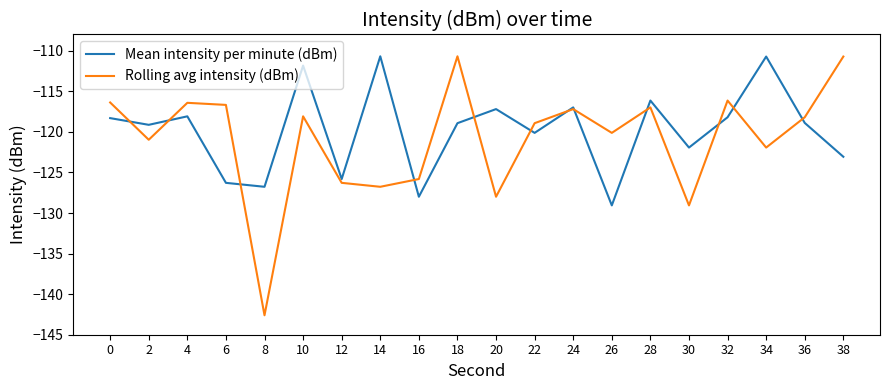

Is this an area chart (filled region under the line)?

No